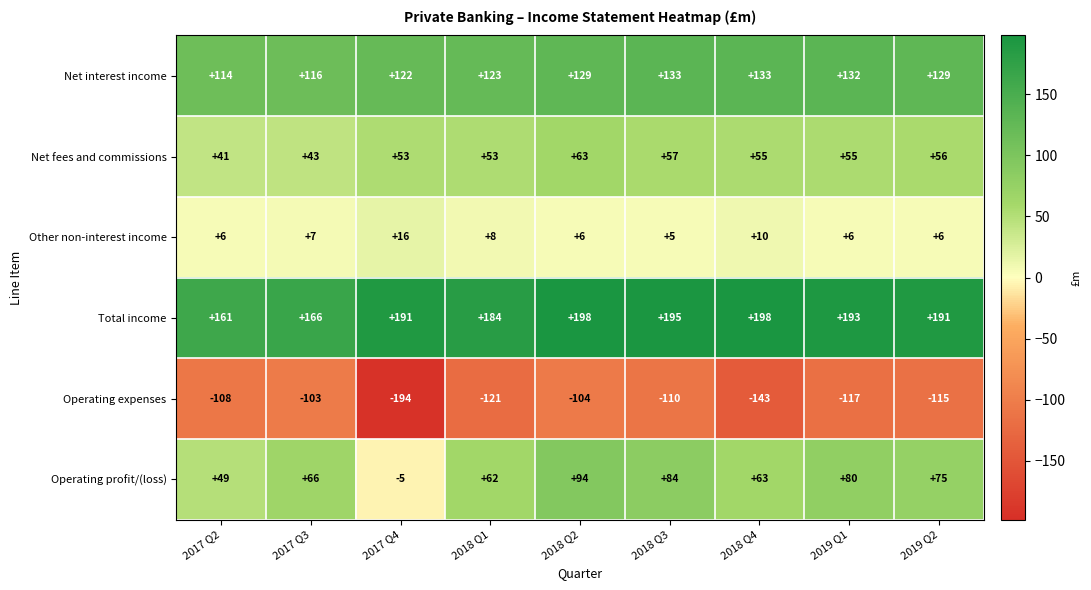

Rank the series at 2019 Q2 from highest to lowest value.

Total income, Net interest income, Operating profit/(loss), Net fees and commissions, Other non-interest income, Operating expenses